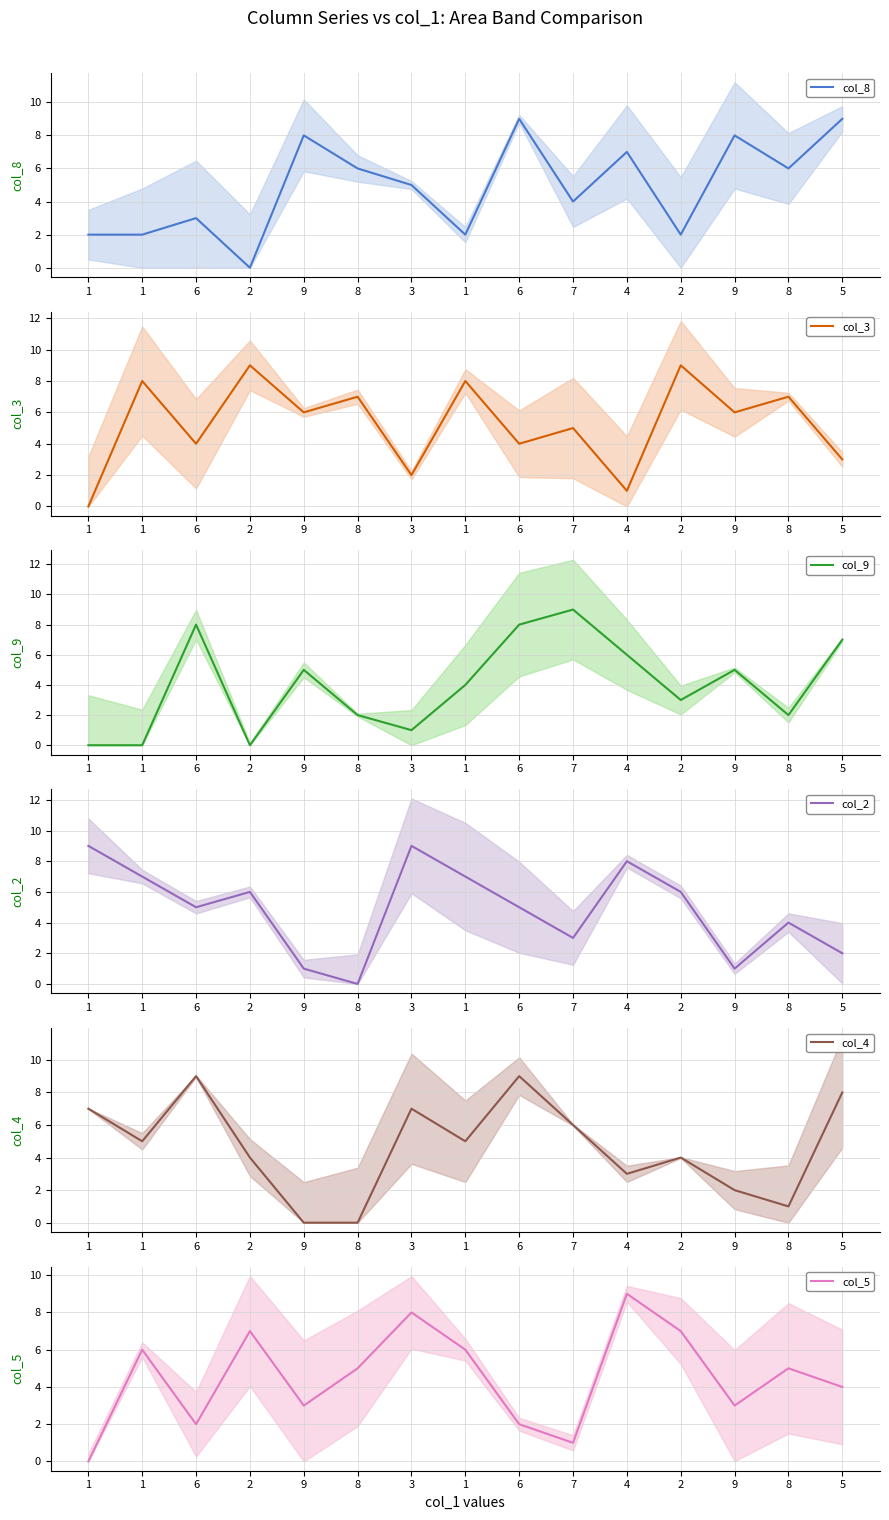

Where does the col_5 series first go above 5?

1